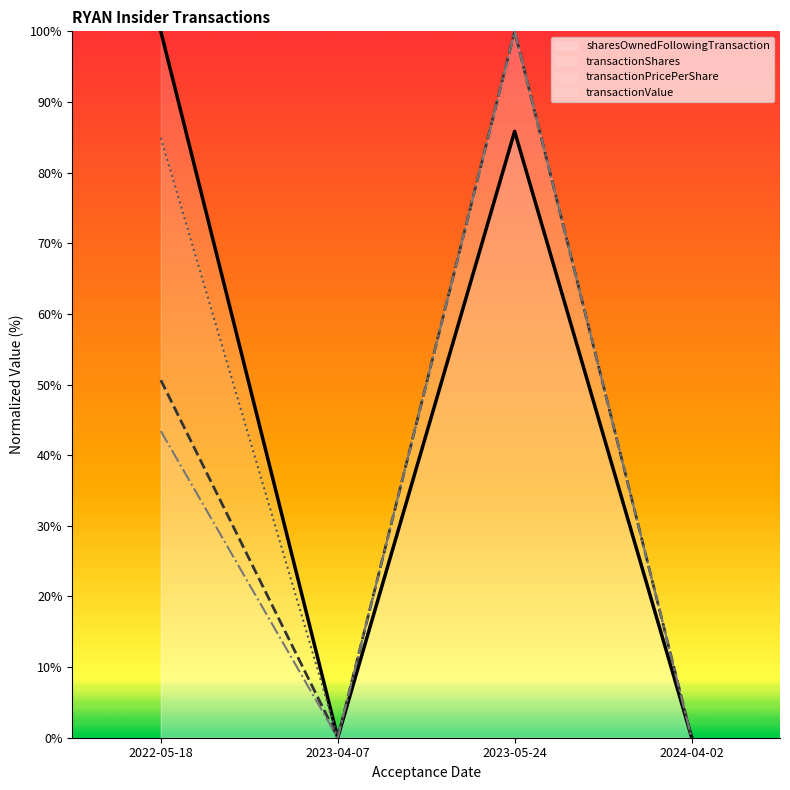

Which series has the largest range (max minus min)?

sharesOwnedFollowingTransaction